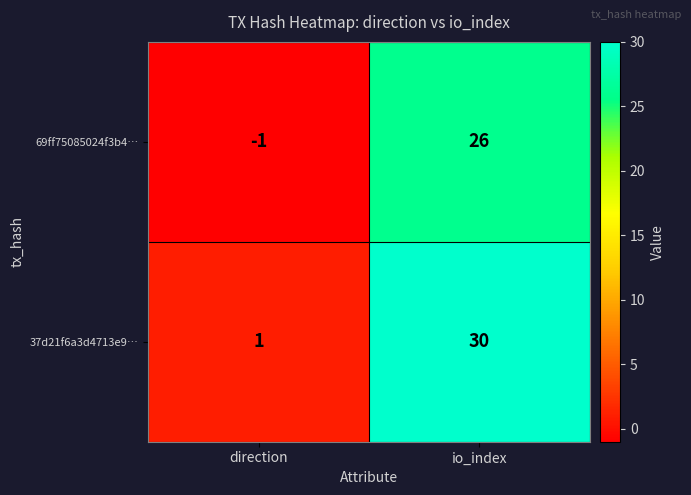

How many data points does each series have?

2